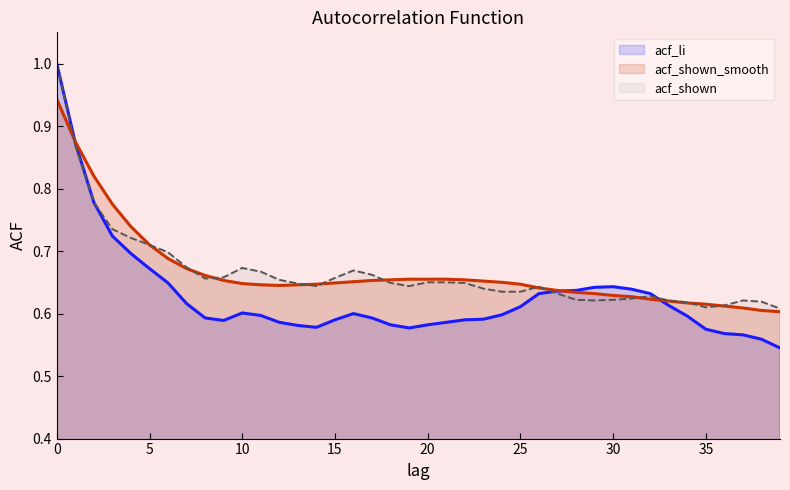

Which series ends up on top after the final intersection of acf_shown_smooth and acf_li?

acf_shown_smooth